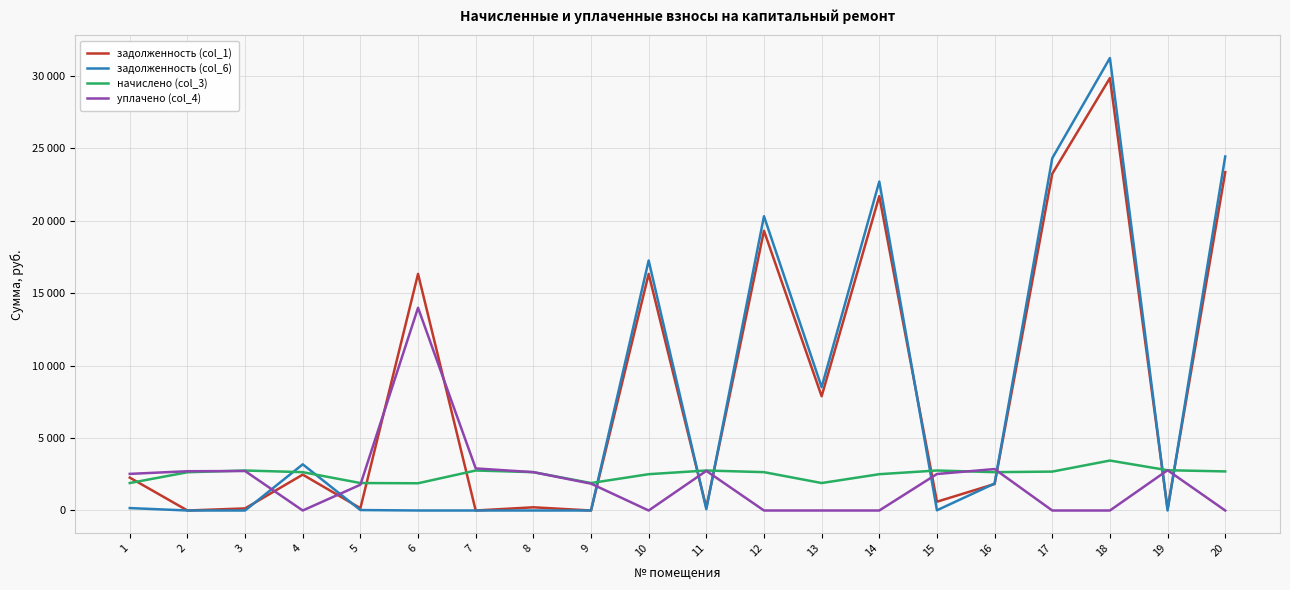

Does the chart have visible grid lines?

Yes